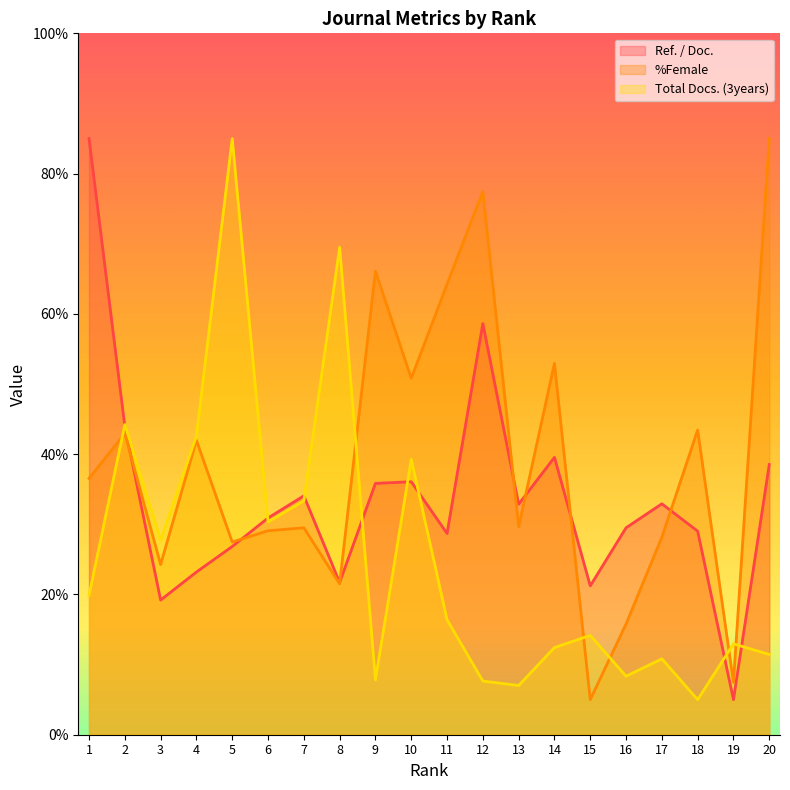

Which category has the lowest value across all series?

19